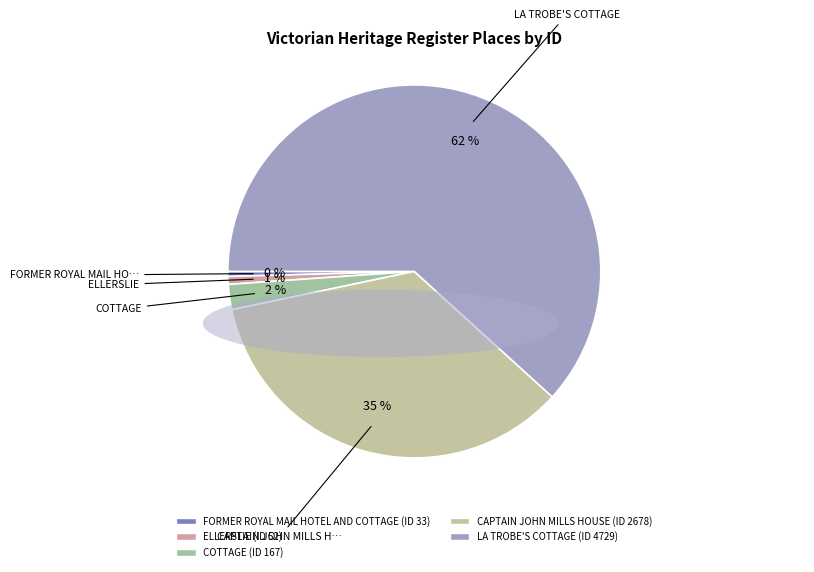

Count the number of slices in the pie.

5